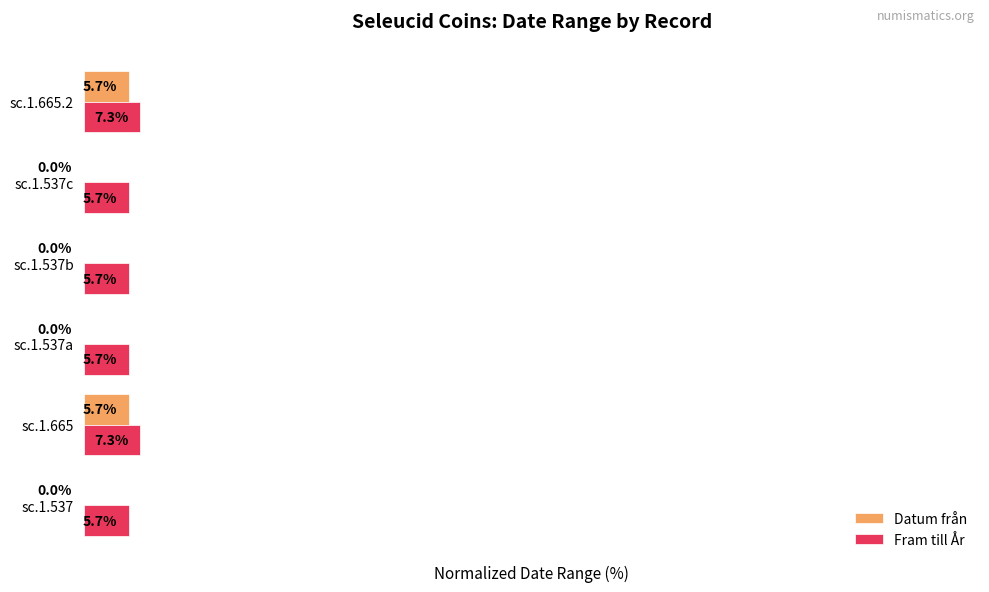

Which series changed the most between sc.1.537 and sc.1.665?

Datum från